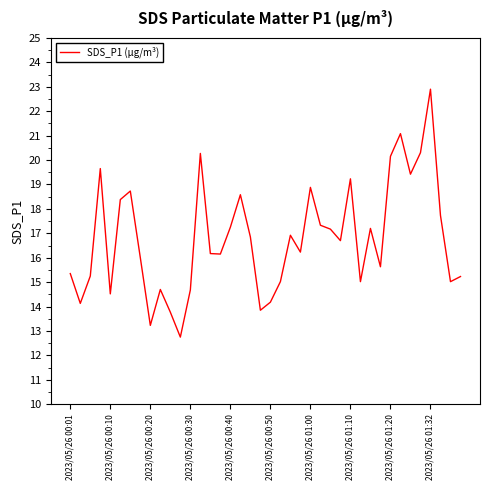

What is the maximum value shown in the chart?

22.9